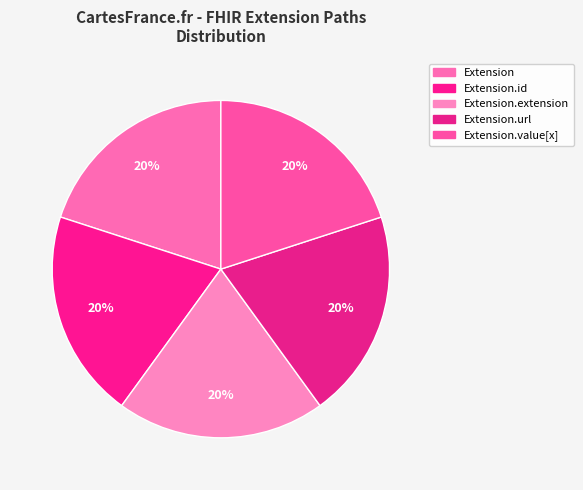

To the nearest percent, what is the average slice percentage?

20%